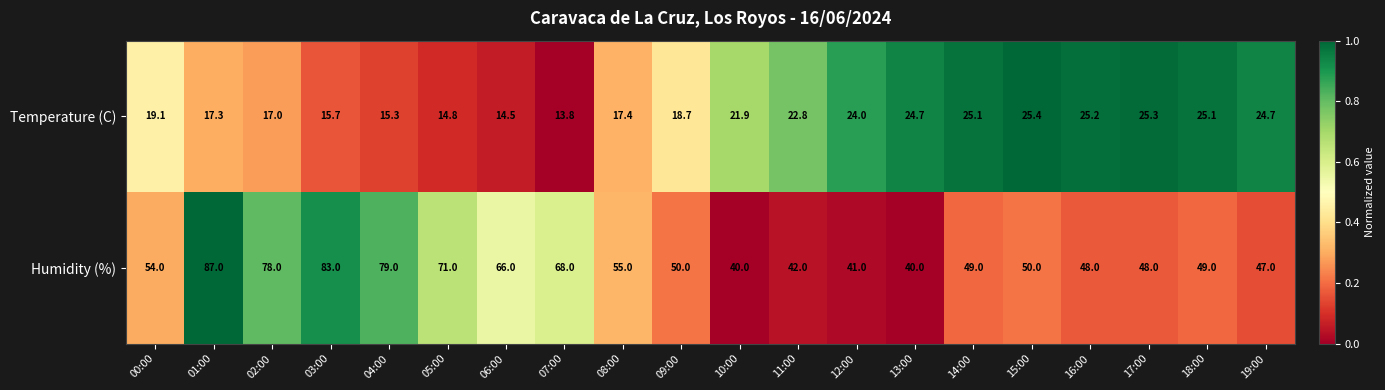

At 11:00, list the series in order from largest to smallest.

Humidity (%), Temperature (C)